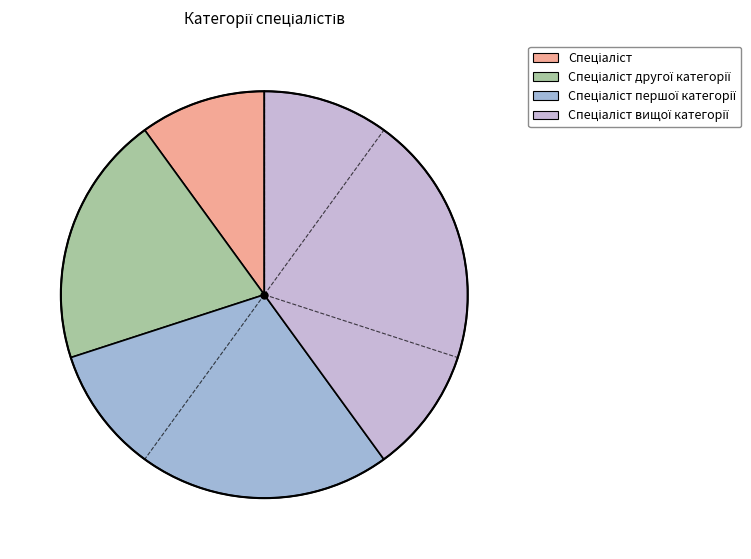

Rank the categories by value from highest to lowest.

Спеціаліст вищої категорії, Спеціаліст першої категорії, Спеціаліст другої категорії, Спеціаліст